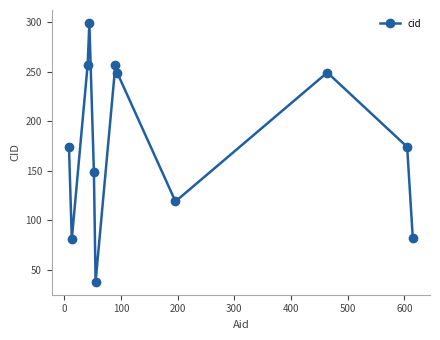

What is the value of the 2nd point from the left?

81